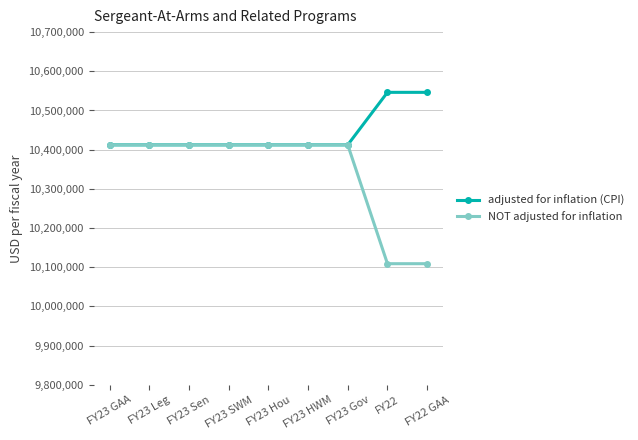

At how many categories does at least one series exceed 10363277?

9